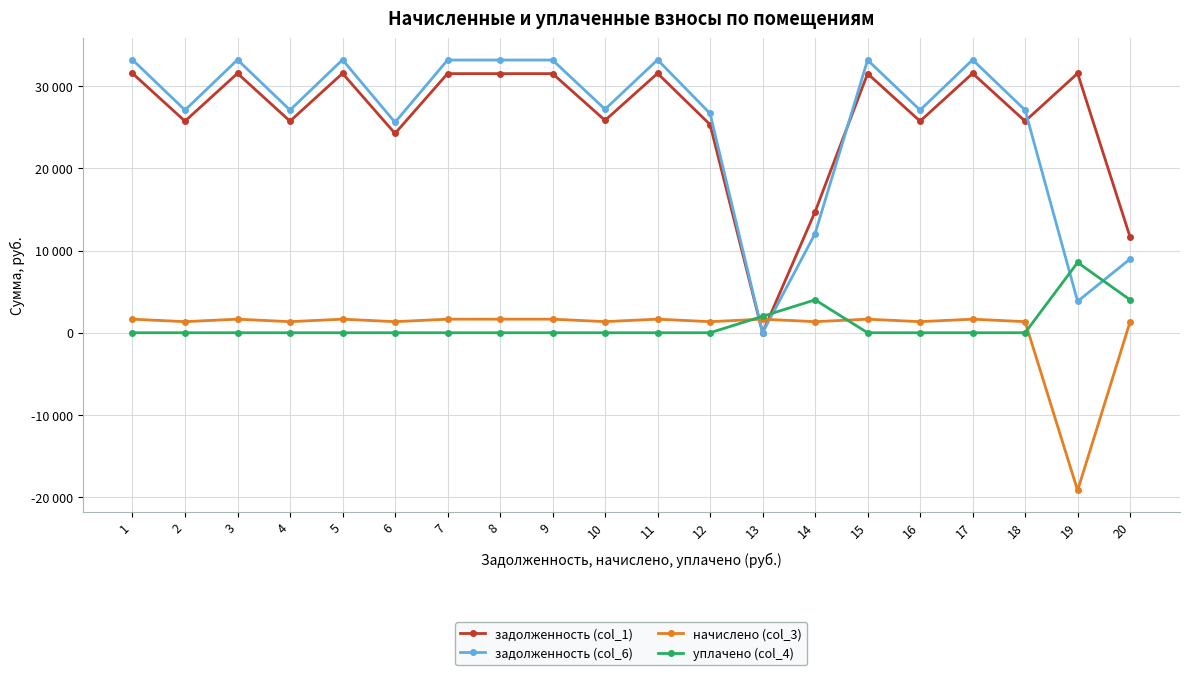

At which label does задолженность (col_6) reach its minimum?

13